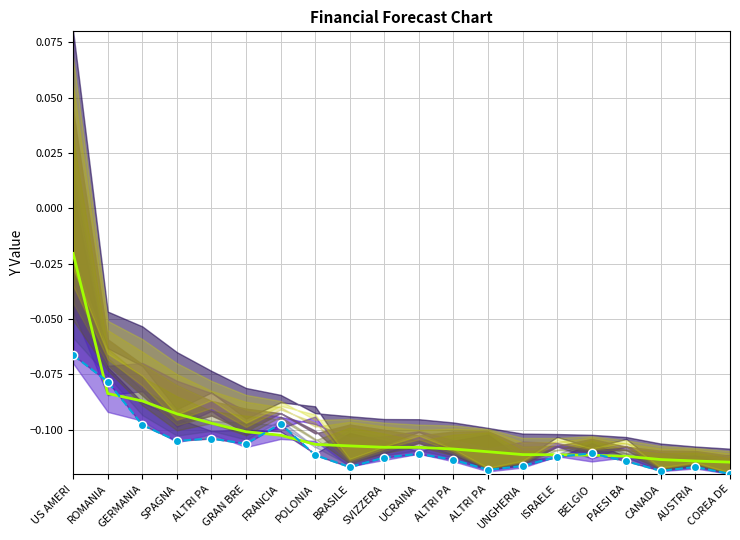

At which category is the sum across all series the highest?

US AMERI